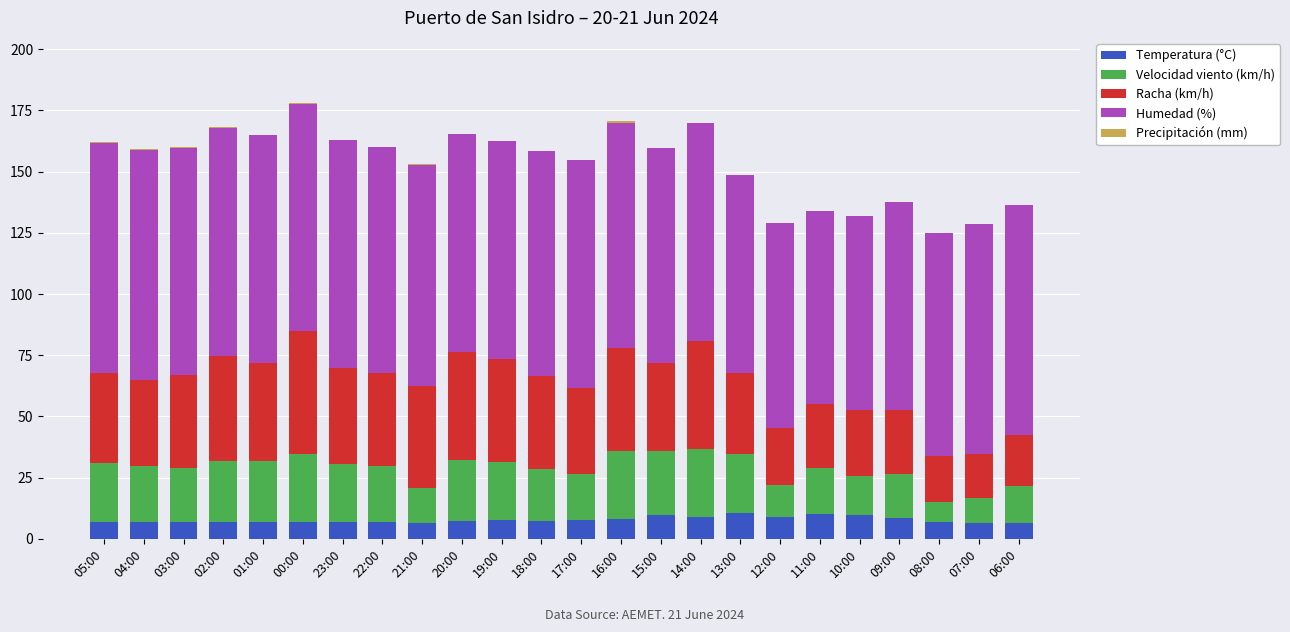

What is the total value across all series at 08:00?

125.0